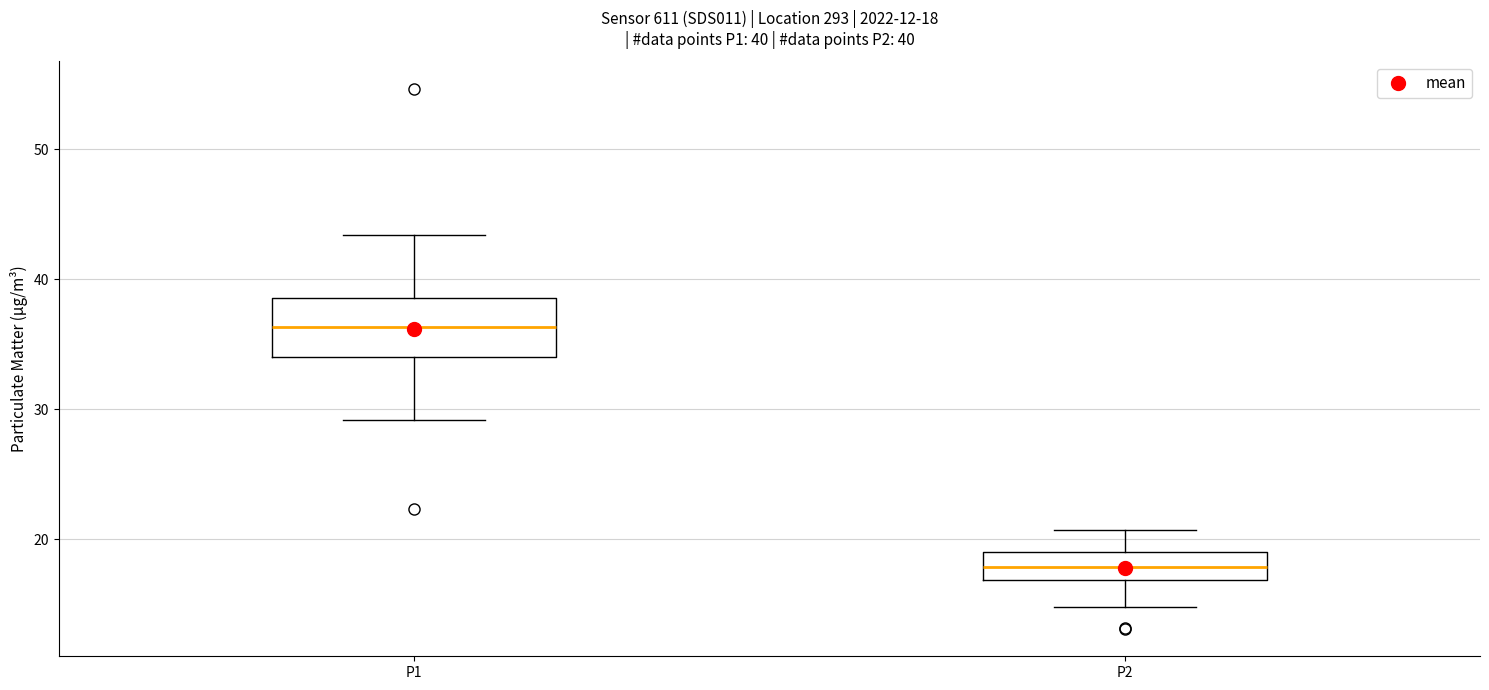

Which box has the lowest median line?

P2